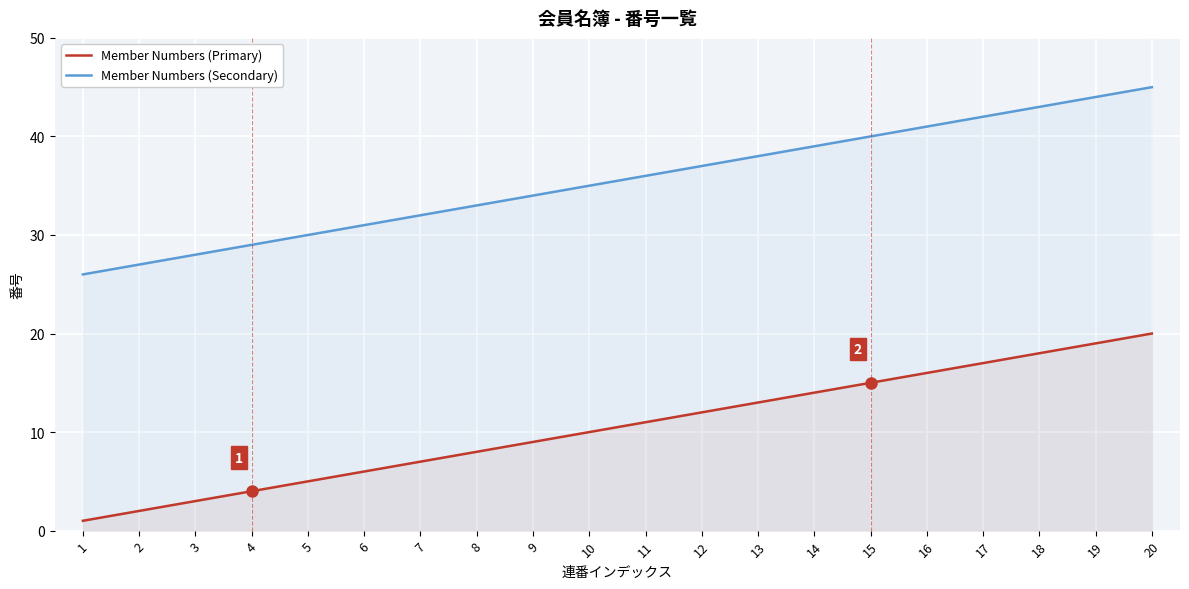

At which category does the chart reach its minimum across all series?

1